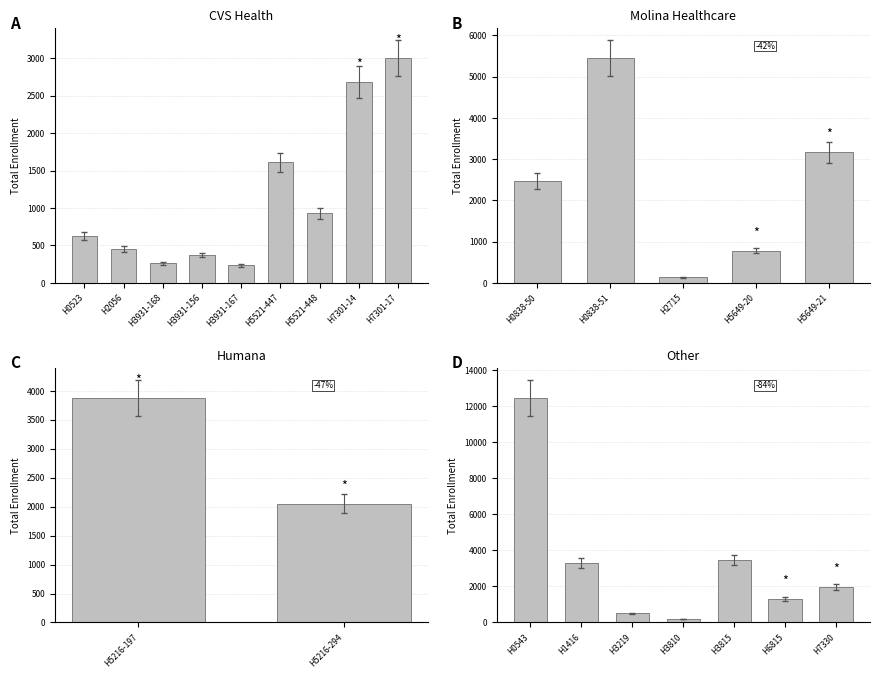

The chart shows a value of 774 at H5649-20. True or false?

True